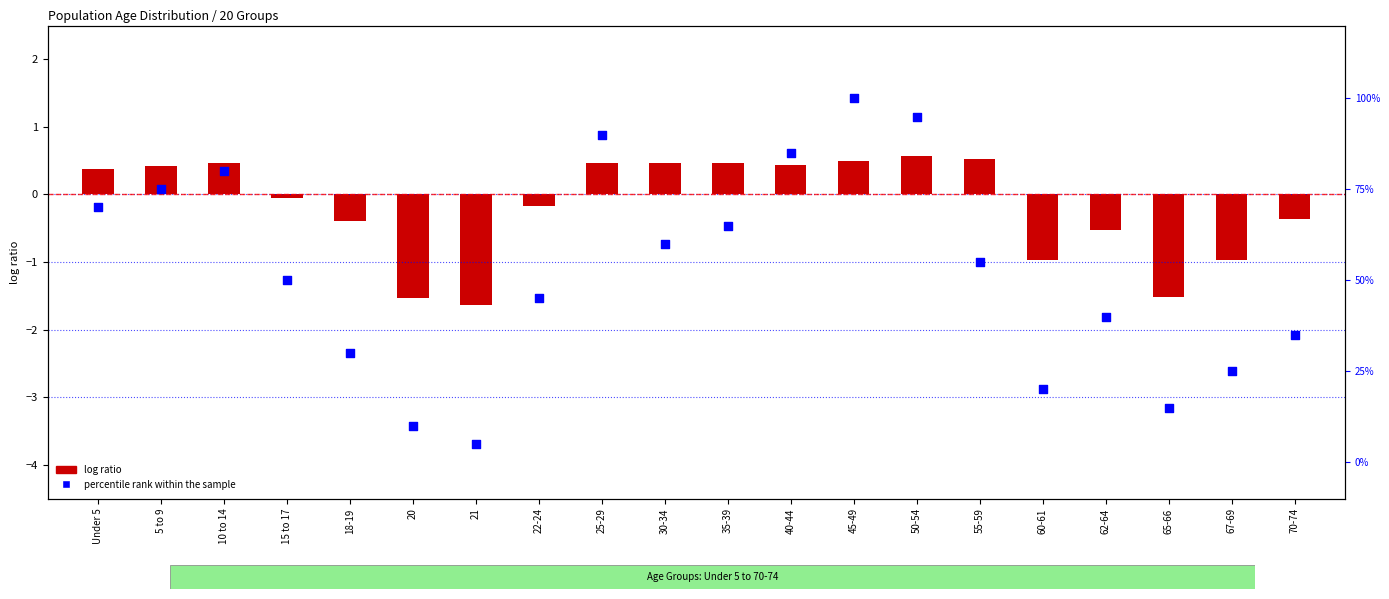

At which category is the sum across all series the highest?

45-49